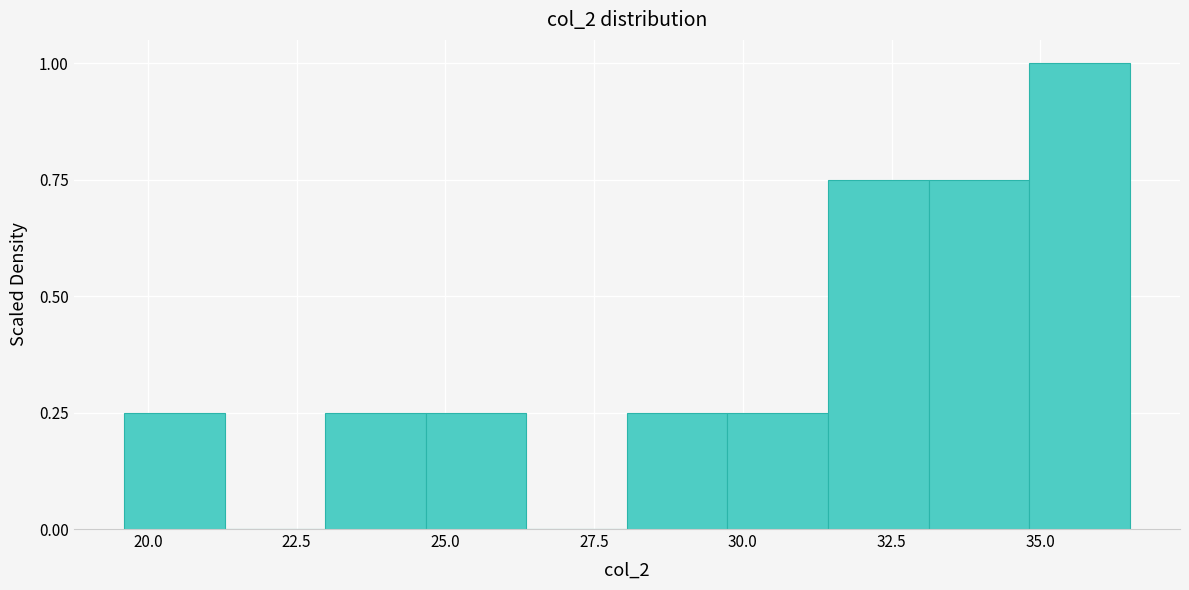

Read against the x-axis, roughly where is the centre of the tallest bar?

35.5